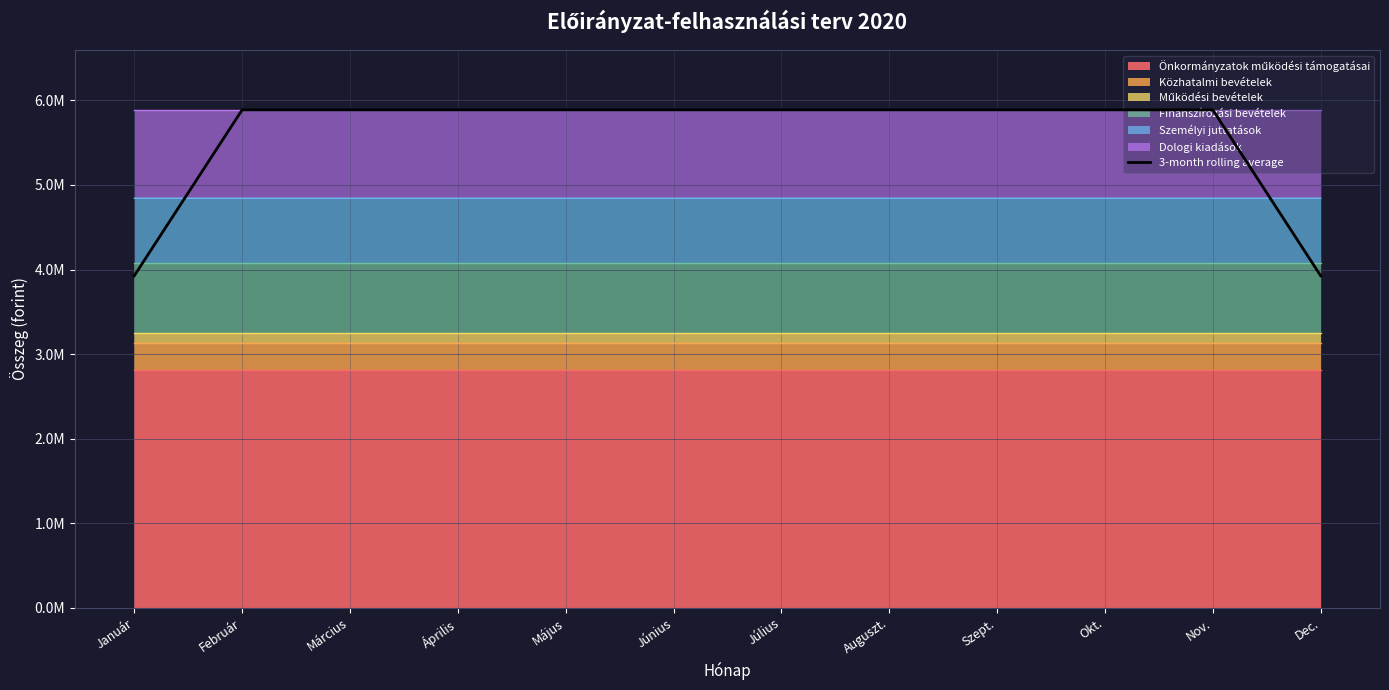

Rank the categories by value from lowest to highest.

Dec., Január, Nov., Szept., Okt., Július, Auguszt., Február, Március, Április, Május, Június